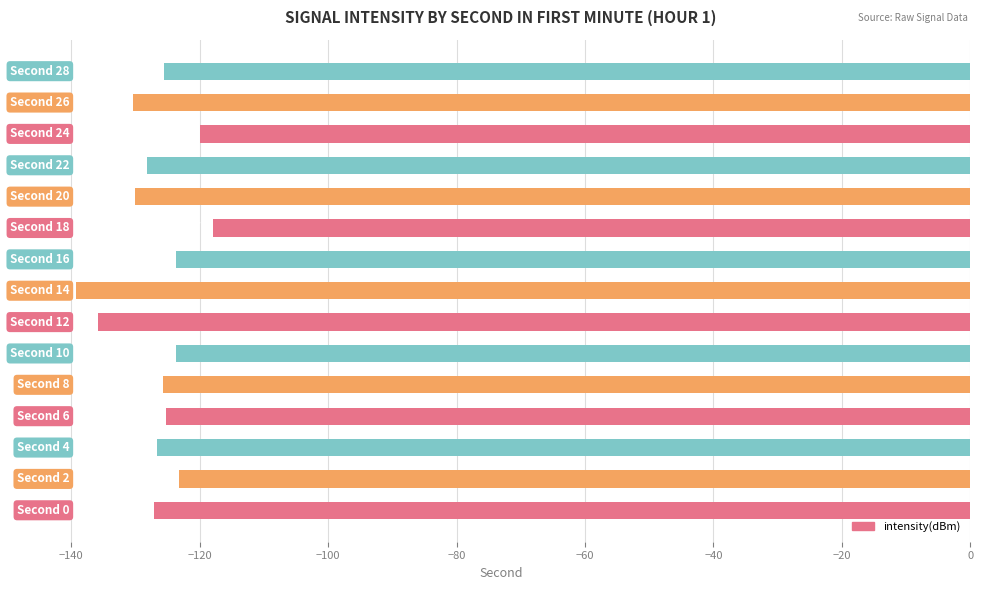

What is the minimum value shown in the chart?

-139.3